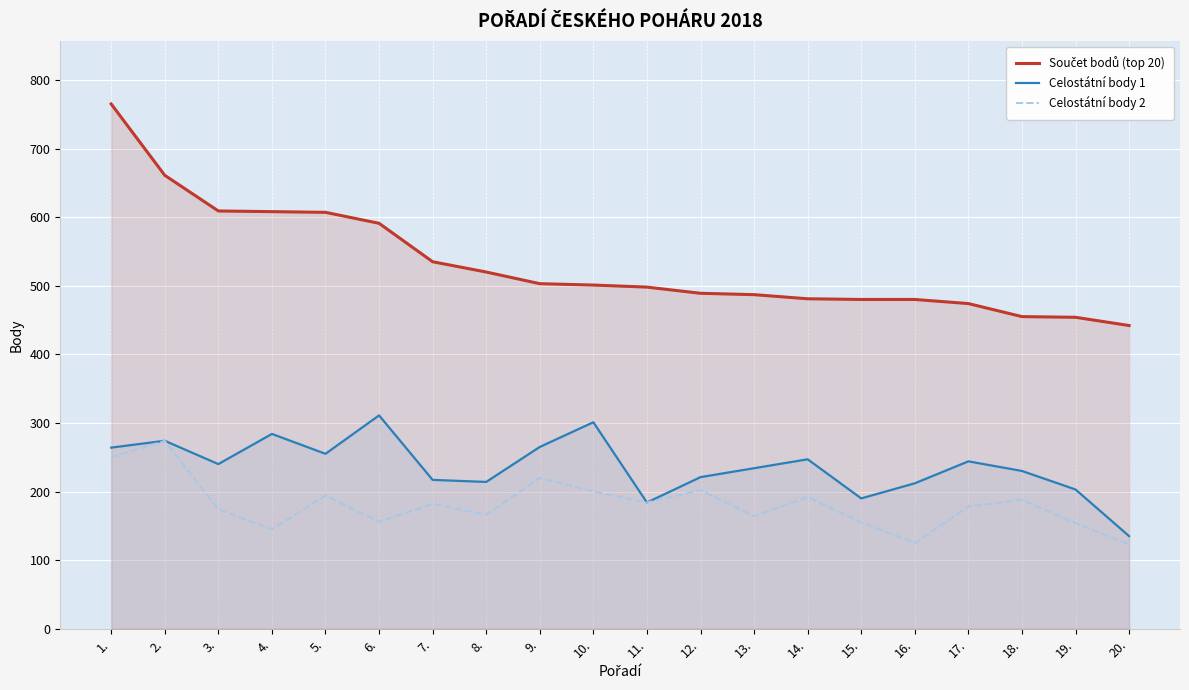

At which label does Celostátní body 1 first exceed 240?

1.